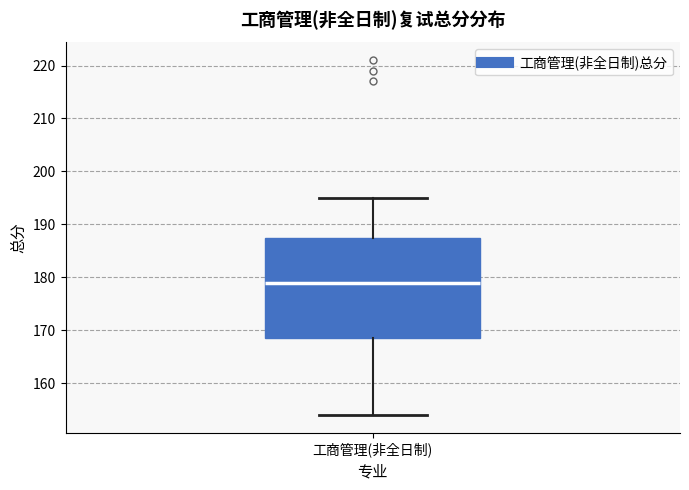

Read this box plot against the y-axis: the position of the median line, the range covered by the box, and the ends of both whiskers. The values are not printed on the chart, so give them approximately, as read against the axis.

median 179, box 169 to 188, whiskers 154 to 195